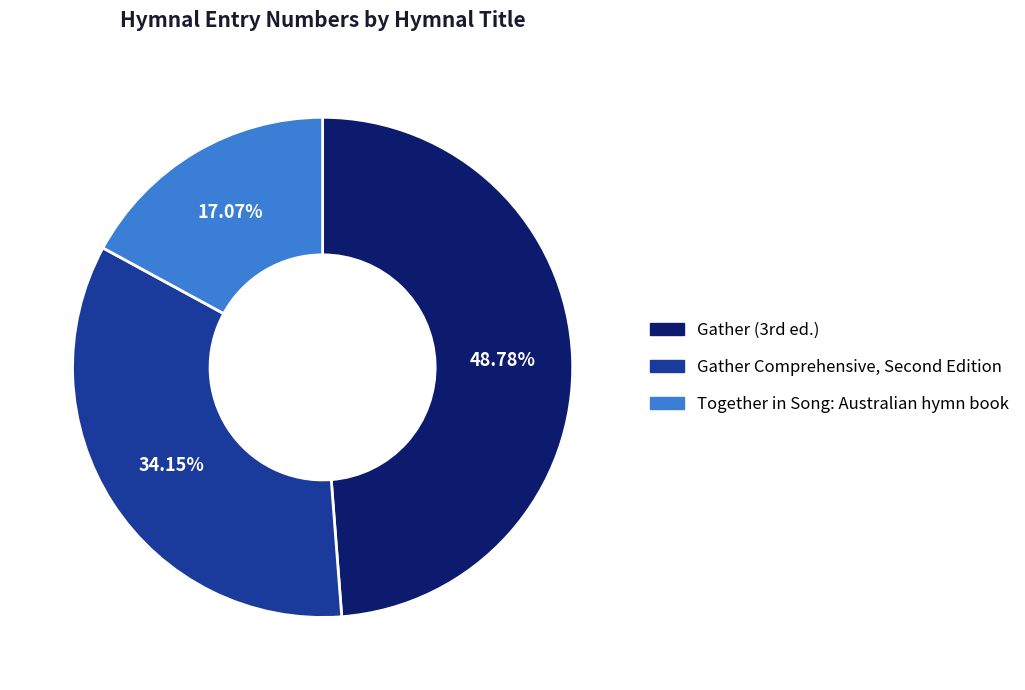

What is the largest slice in the pie chart?

Gather (3rd ed.)